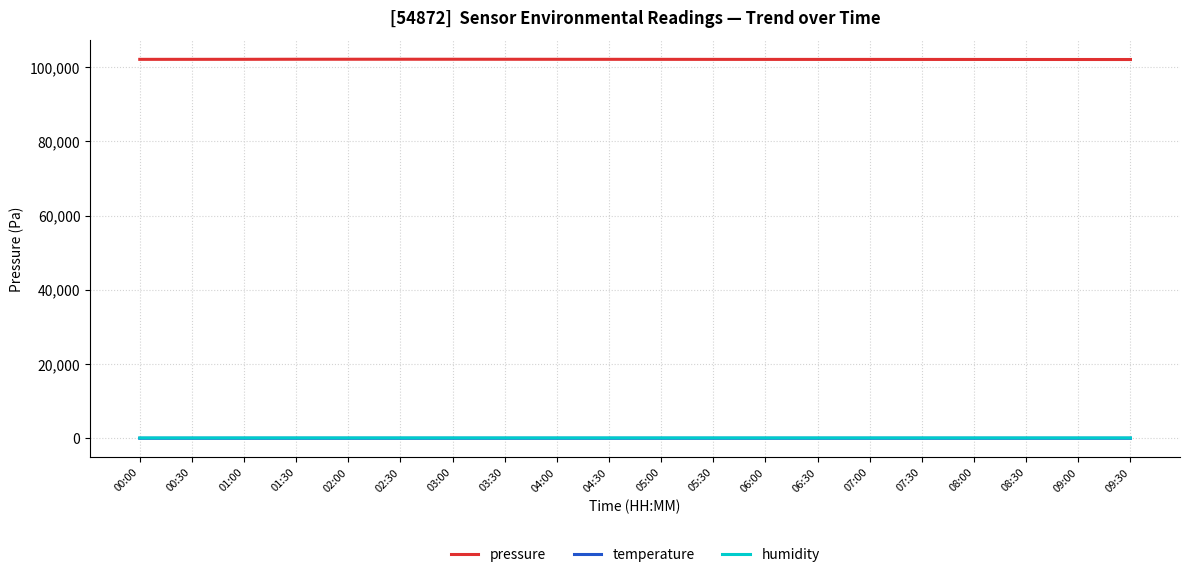

Does the chart display data point markers on the line(s)?

No